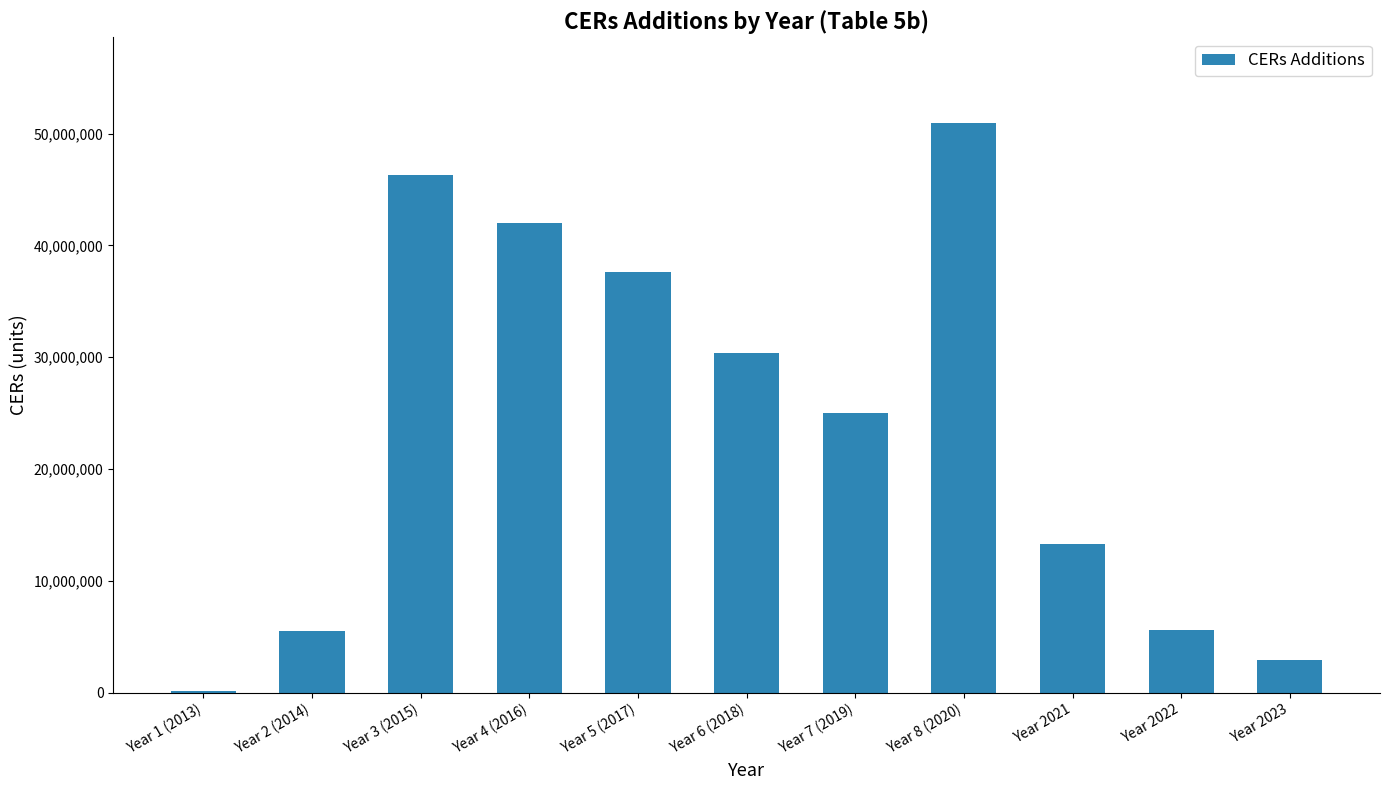

How many bars are there in total?

11